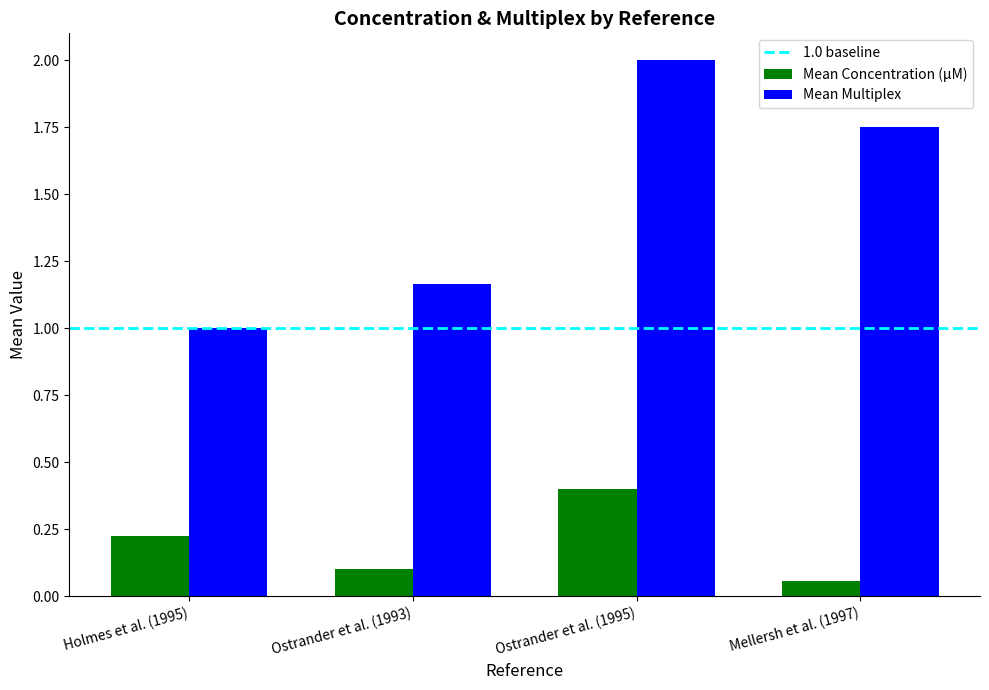

At Ostrander et al. (1993), list the series in order from smallest to largest.

Mean Concentration (µM), Mean Multiplex